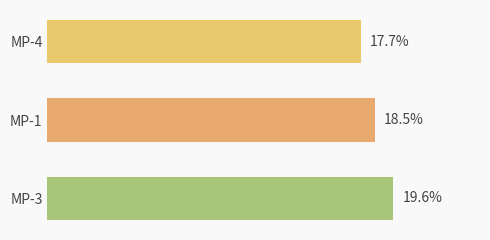

Rank the categories by value from lowest to highest.

MP-4, MP-1, MP-3